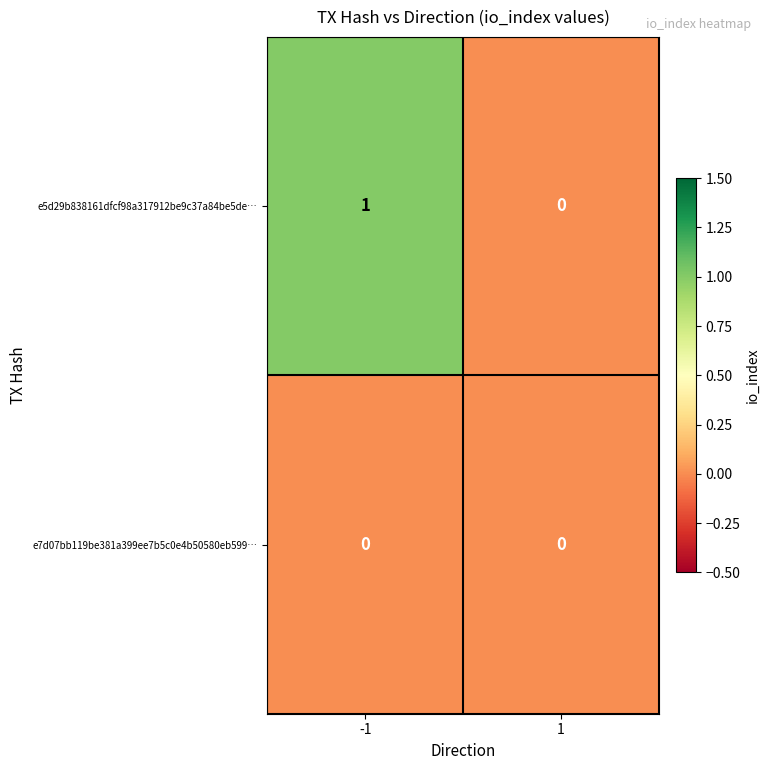

Rank the series at -1 from lowest to highest value.

e7d07bb119be381a399ee7b5c0e4b50580eb599…, e5d29b838161dfcf98a317912be9c37a84be5de…